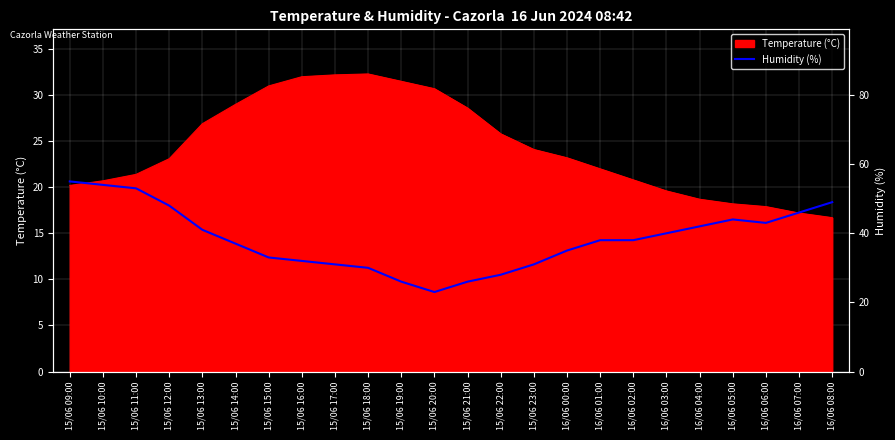

Does the chart display data point markers on the line(s)?

No